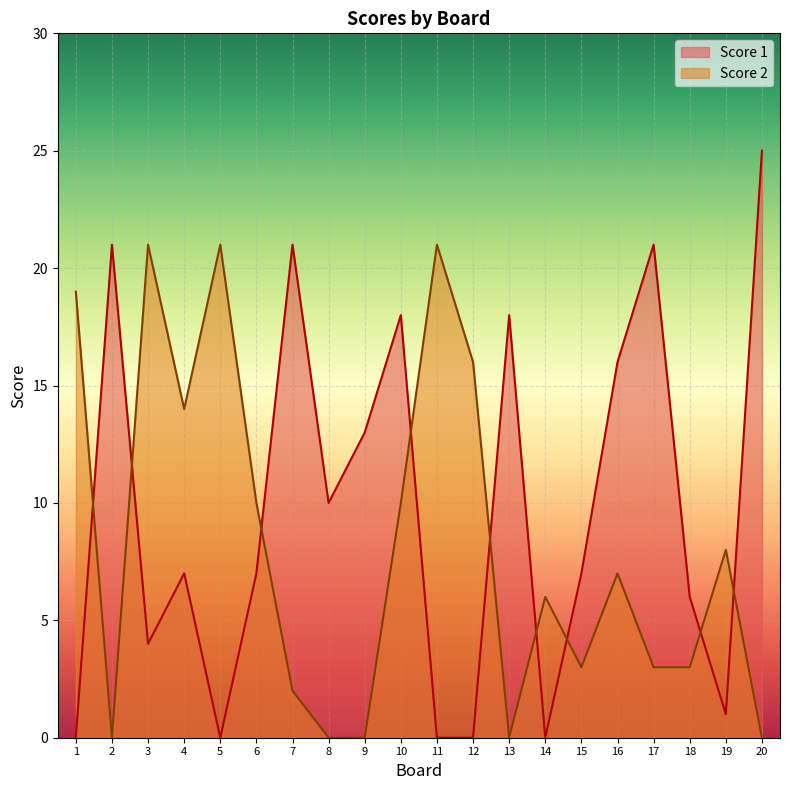

After their last crossing, which series has the higher values: Score 1 or Score 2?

Score 1